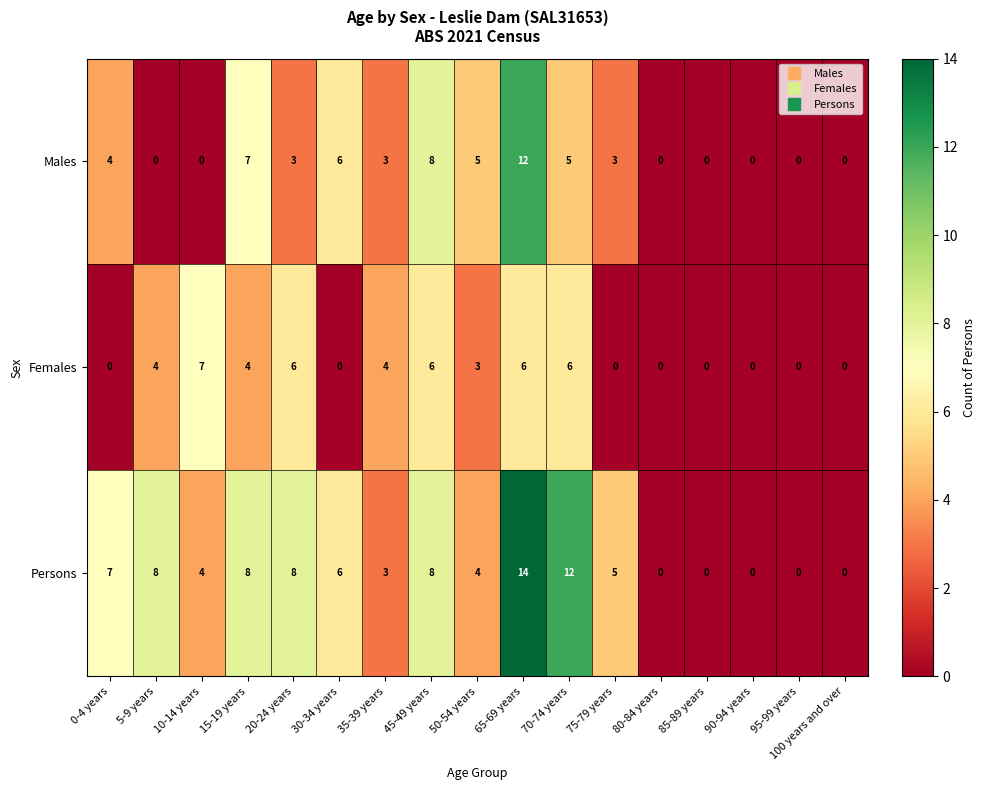

Which label corresponds to the largest value in the chart?

65-69 years